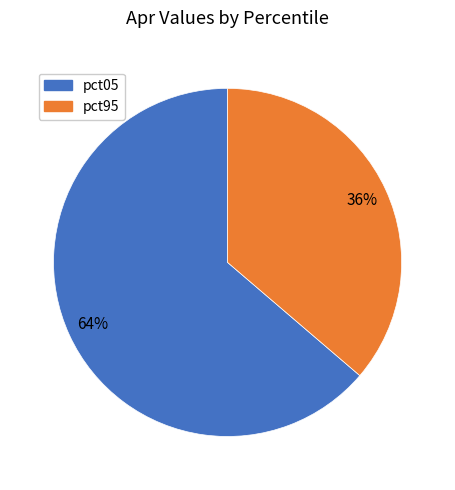

To the nearest percent, what is the average slice percentage?

50%